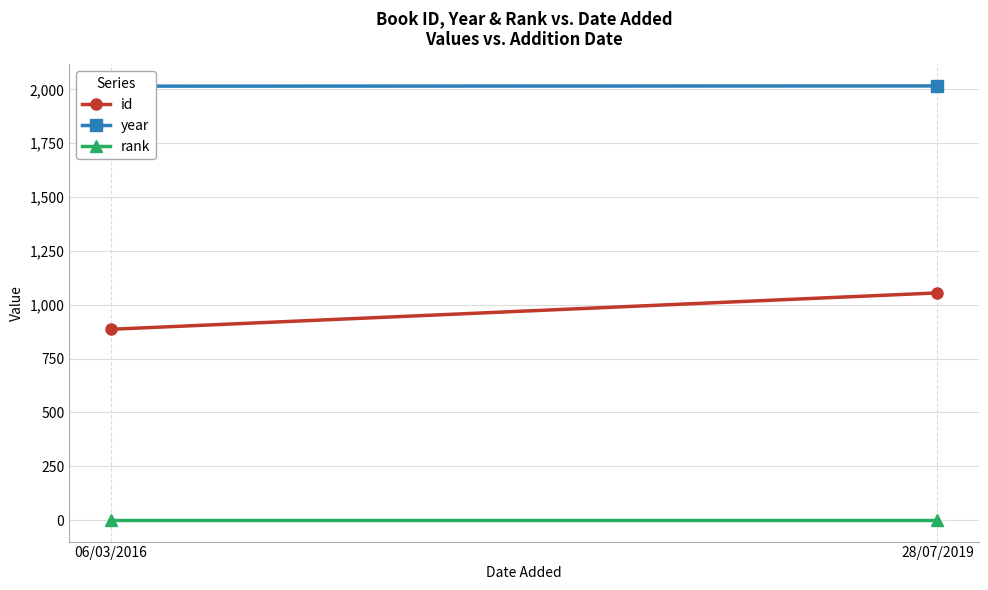

Reading left to right, extract all data points from this chart.

id: 06/03/2016=886	28/07/2019=1055
year: 06/03/2016=2015	28/07/2019=2016
rank: 06/03/2016=1	28/07/2019=1